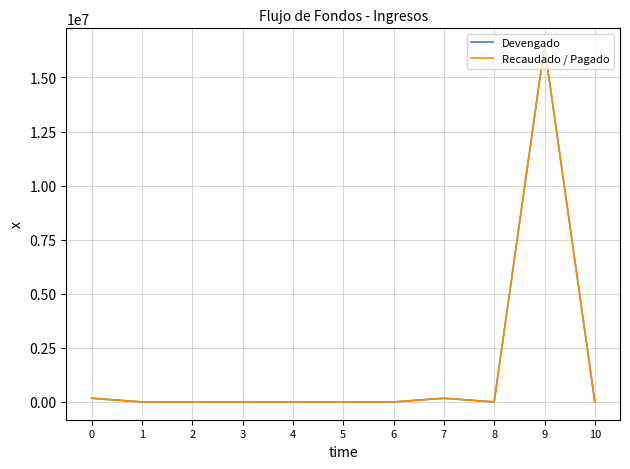

Does the chart display data point markers on the line(s)?

No